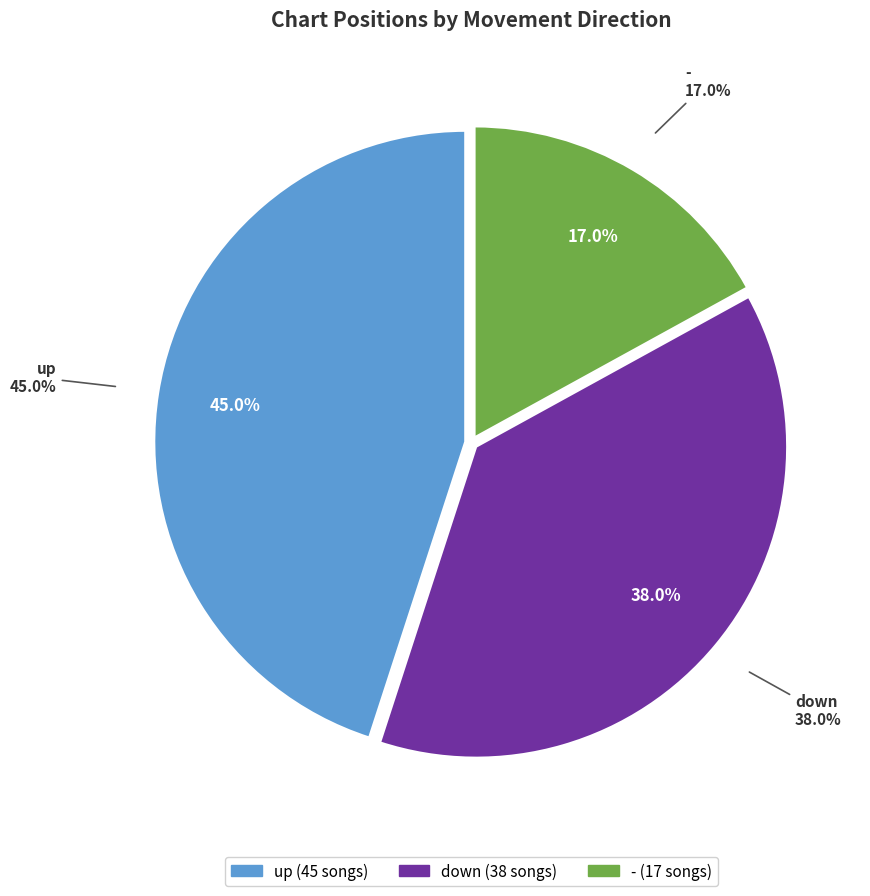

To the nearest percent, what percentage of the pie is down?

38%